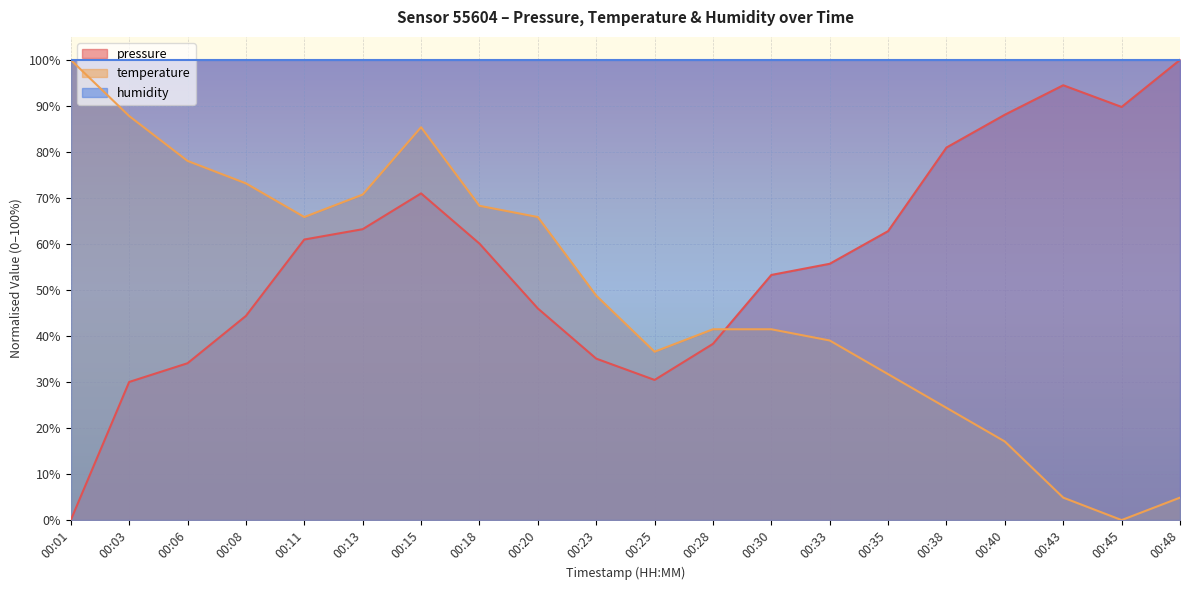

Where is the first local maximum for temperature?

00:15